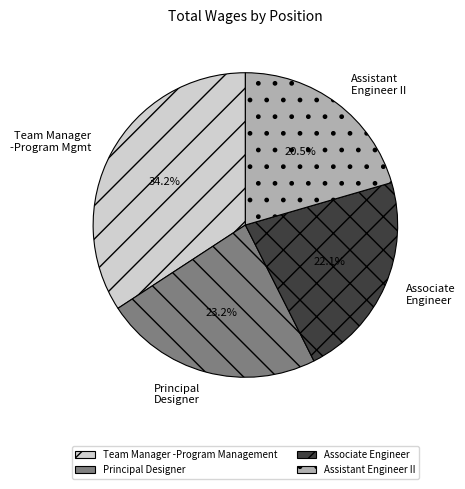

The Team Manager -Program Management slice represents 34% of the pie. True or false?

True